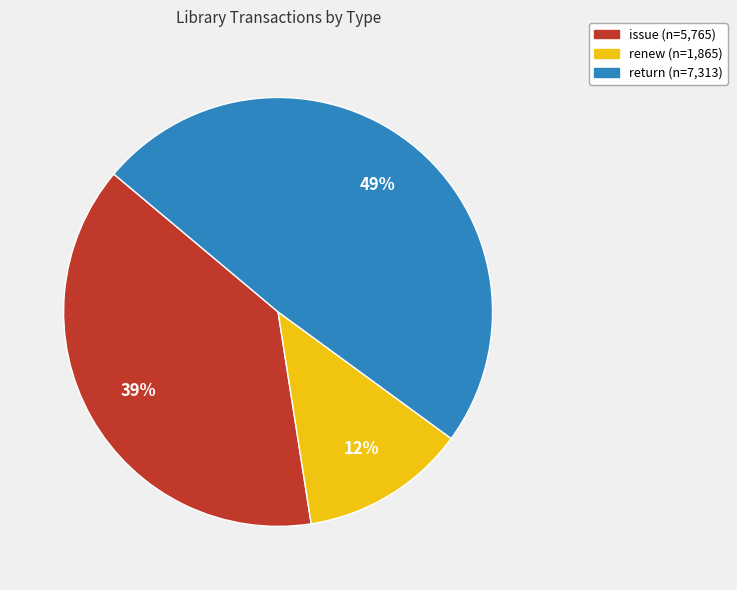

Combined, do issue and return account for over 50%?

Yes